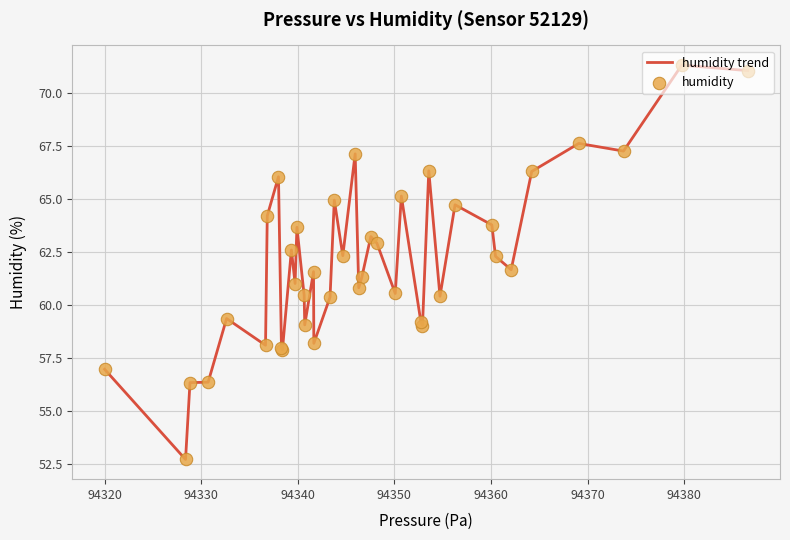

What is the minimum value shown in the chart?

52.7